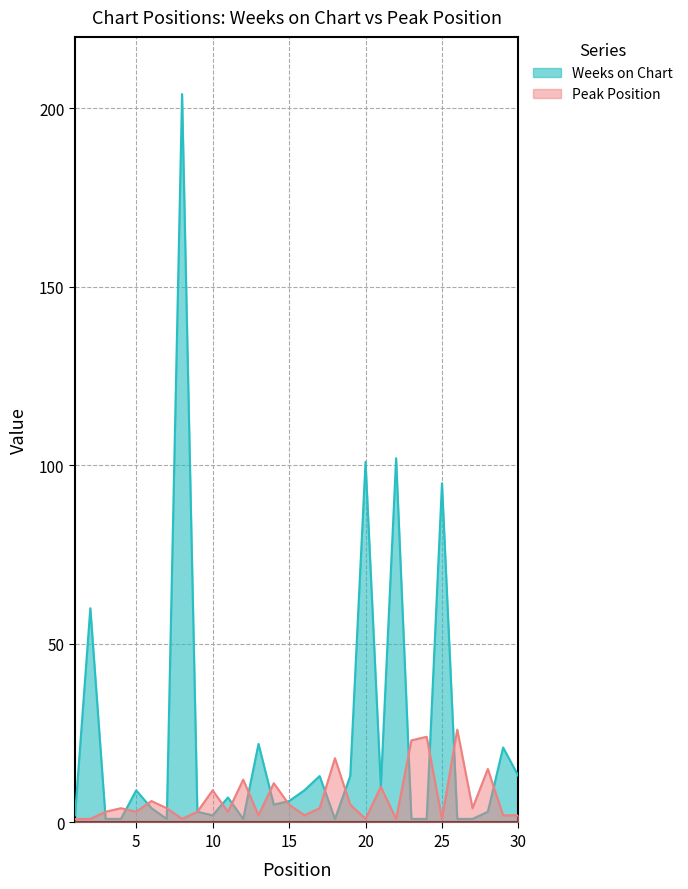

Does the chart display data point markers on the line(s)?

No